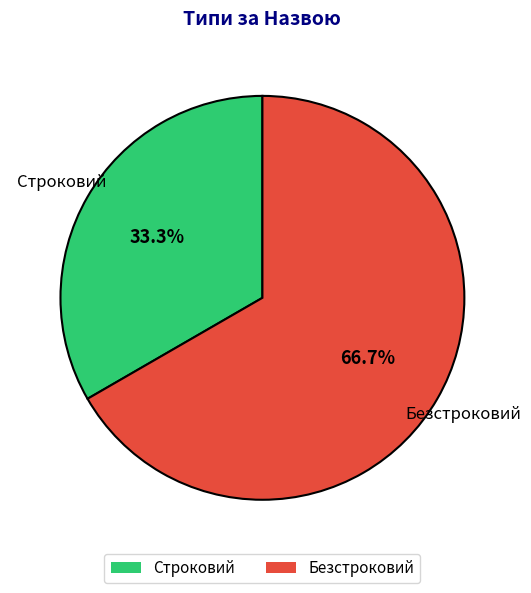

How many segments does this pie chart have?

2